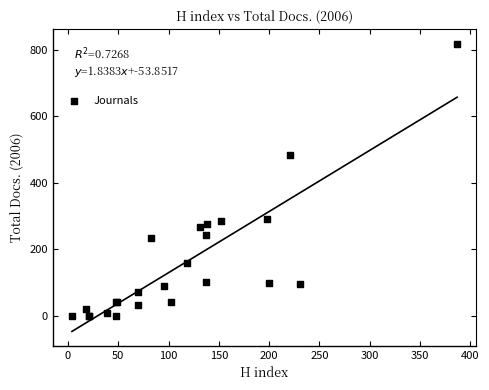

What Y value in the scatter plot is closest to 409?

485